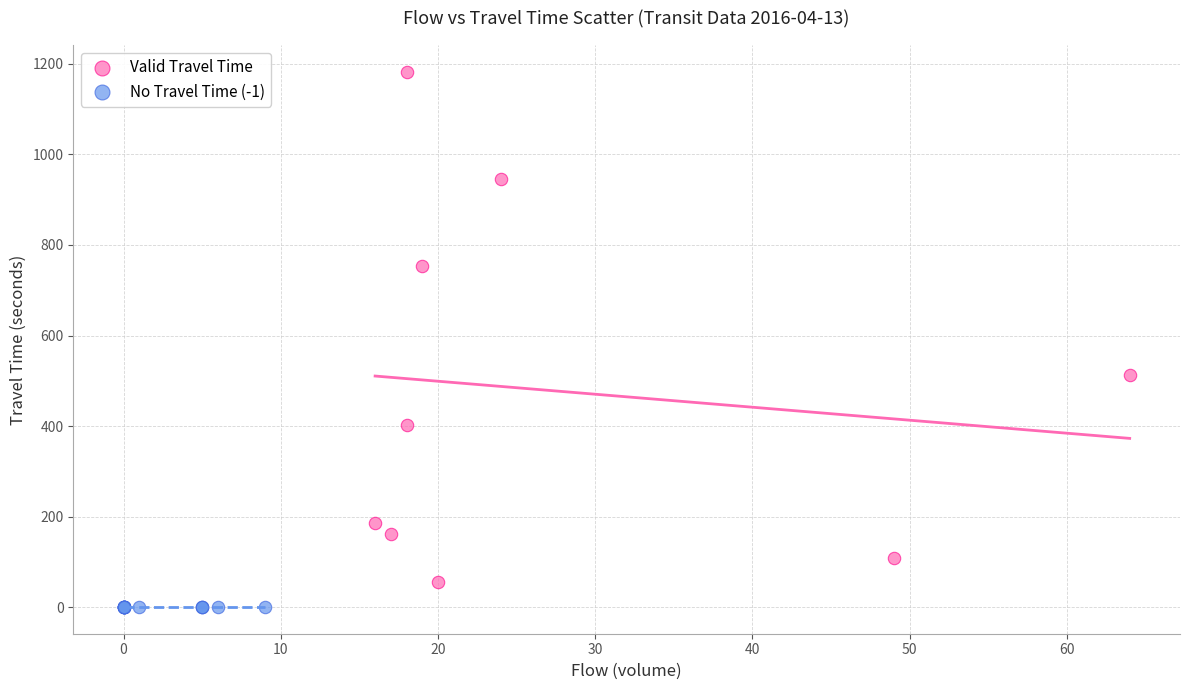

Which series contains the lowest Y value?

No Travel Time (-1)